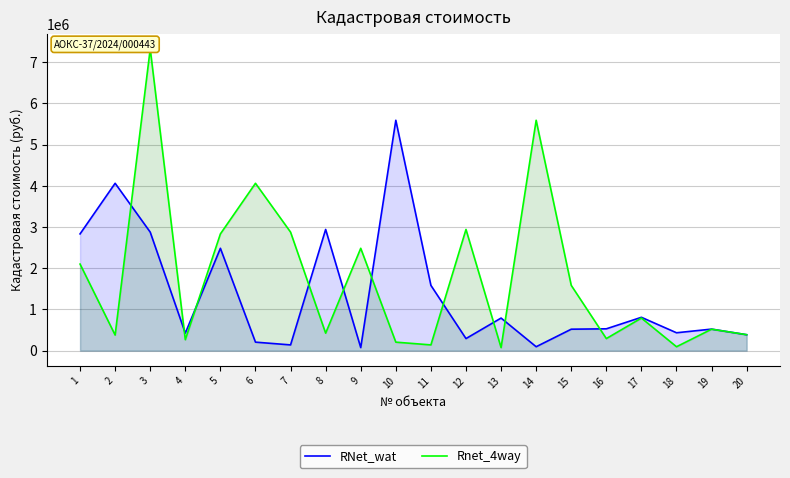

True or false: Rnet_4way has more than 2 points higher than both neighbors.

True